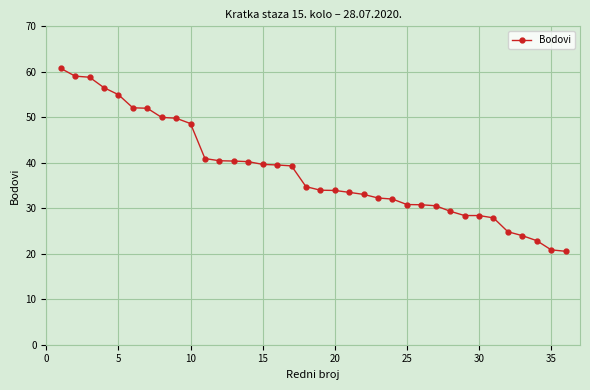

What is the difference between the maximum and minimum values?

40.2